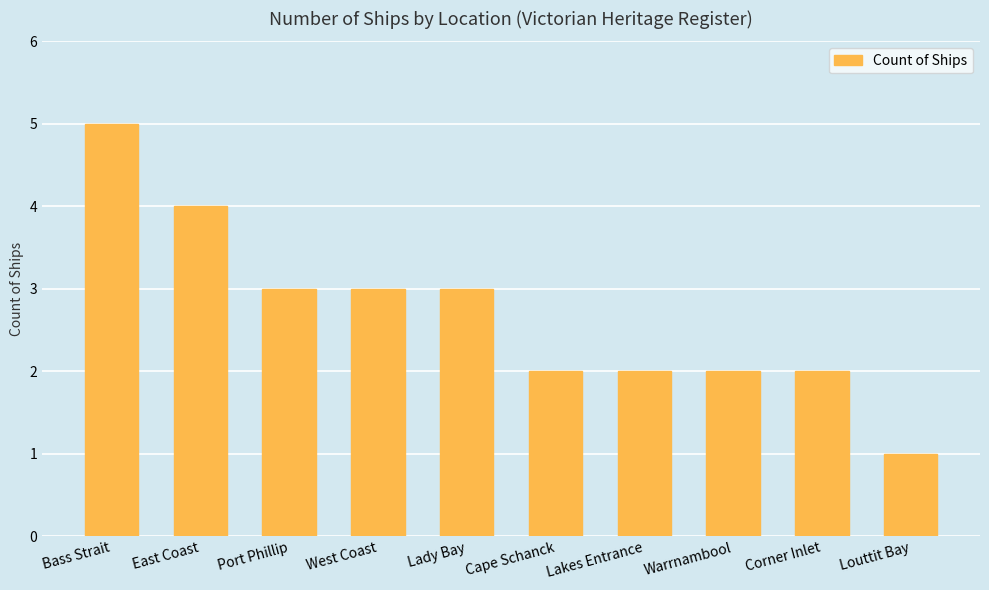

Count the values in the range 2 to 3.

7